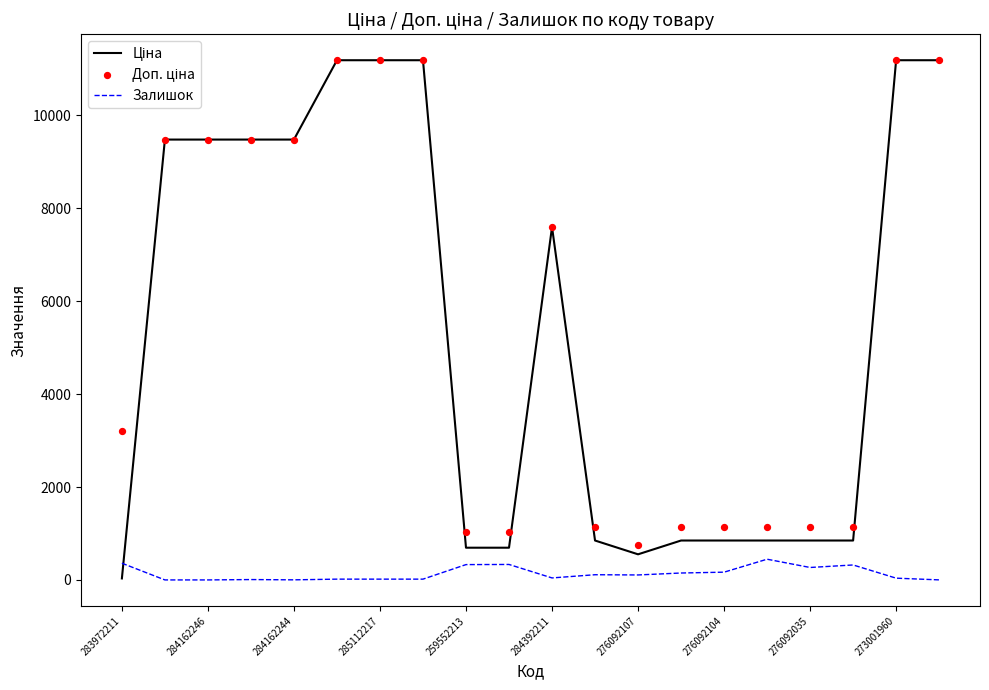

The value of Залишок at 259552213 is 330.0. True or false?

True